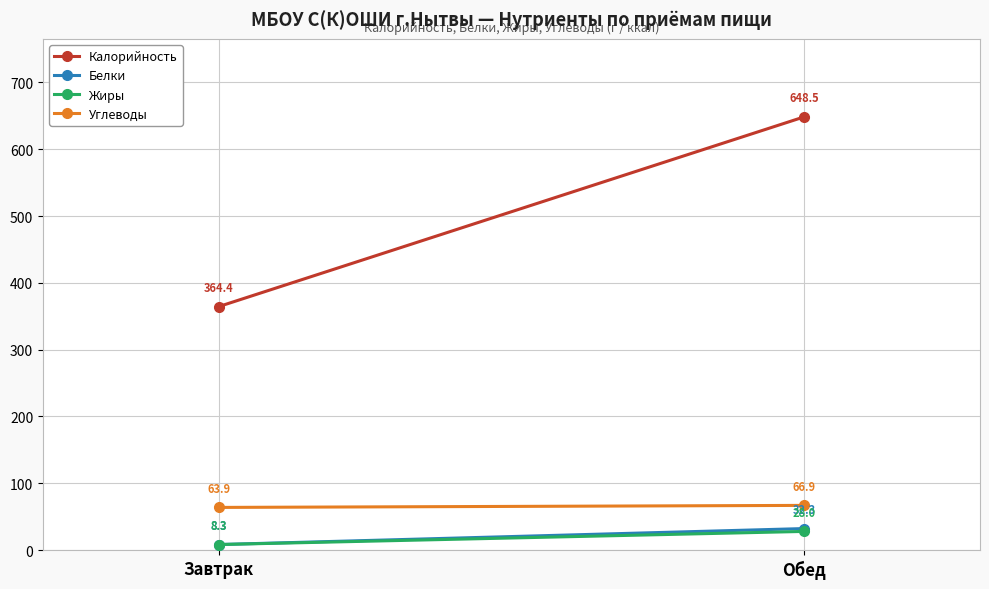

List the labels in order of Жиры value, largest first.

Обед, Завтрак